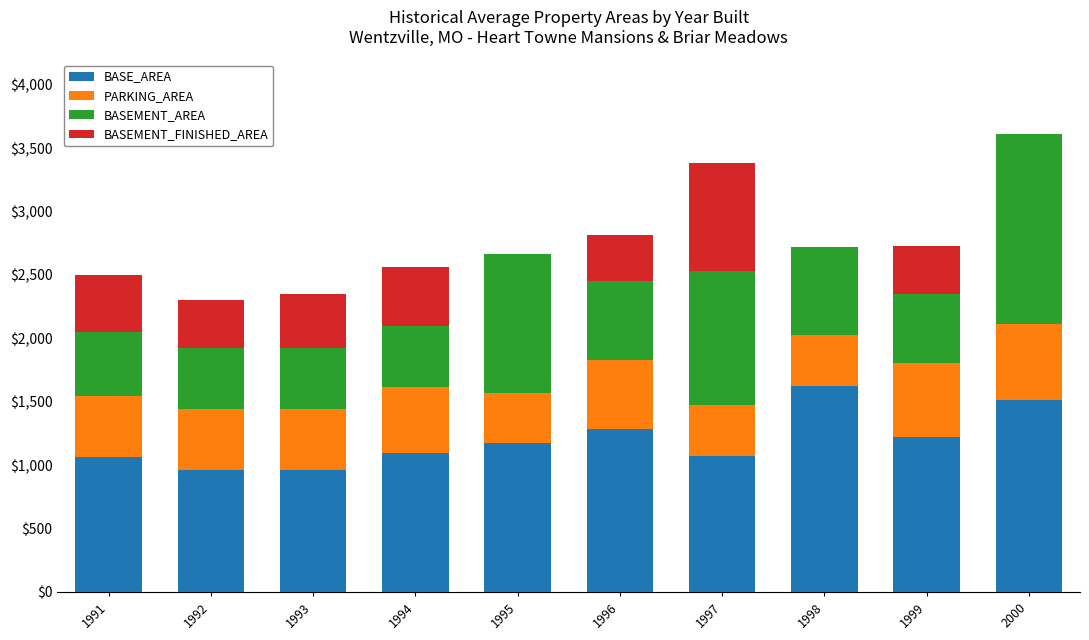

What is the sum of all BASE_AREA values?

11960